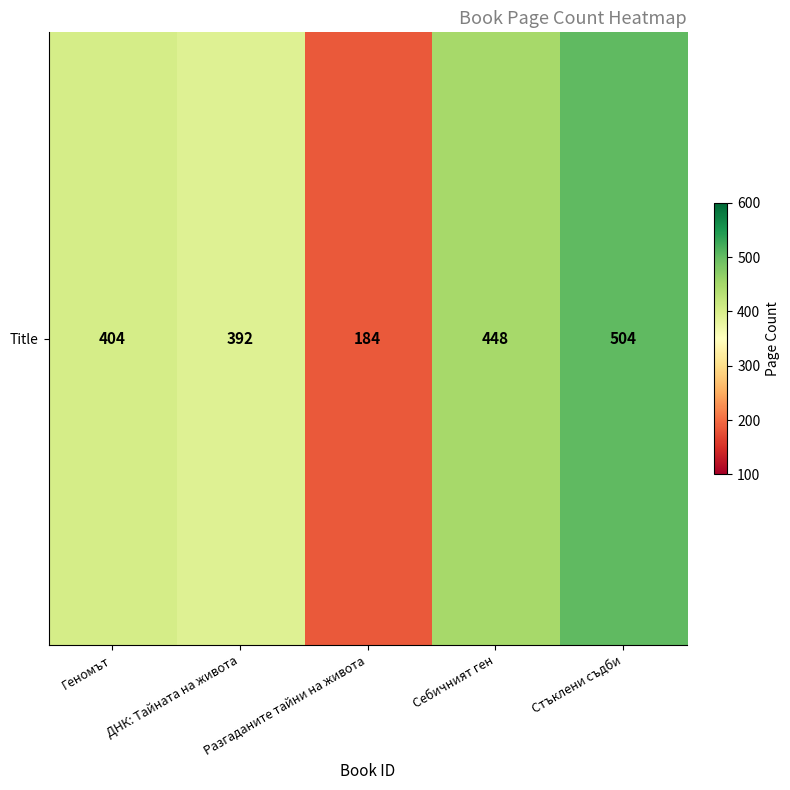

What is the ratio of the value at Стъклени съдби to the value at Себичният ген?

1.1